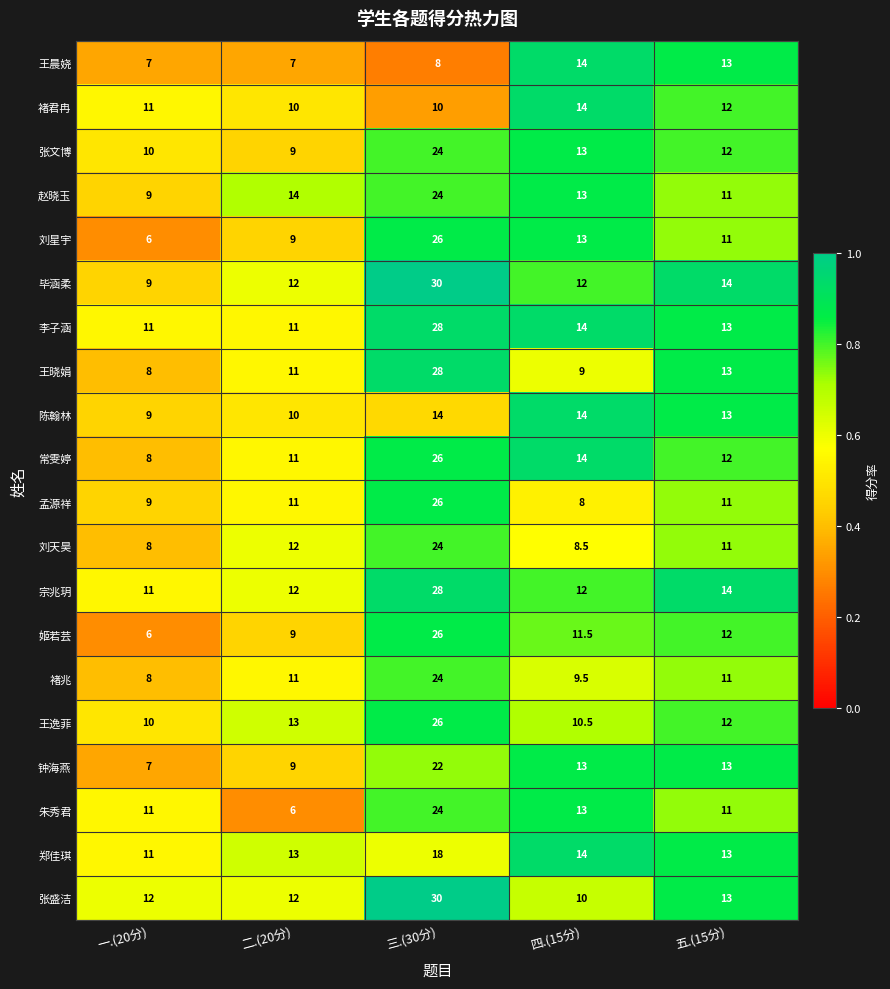

The value of 姬若芸 at 五.(15分) is 18.7. True or false?

False